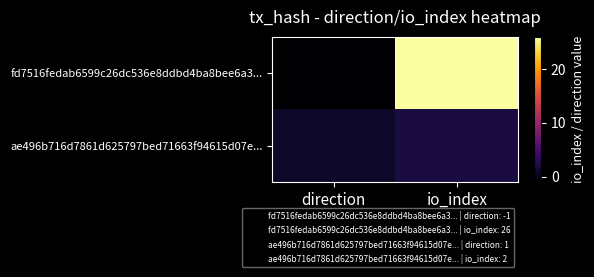

Rank the series at io_index from lowest to highest value.

ae496b716d7861d625797bed71663f94615d07e..., fd7516fedab6599c26dc536e8ddbd4ba8bee6a3...